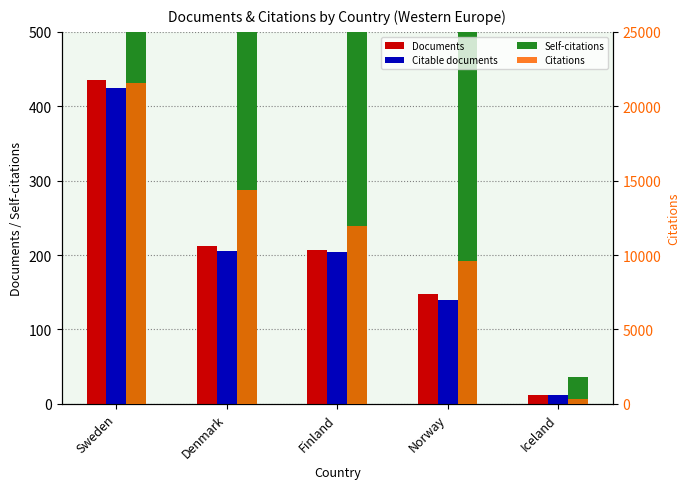

How many categories are shown in the chart?

5